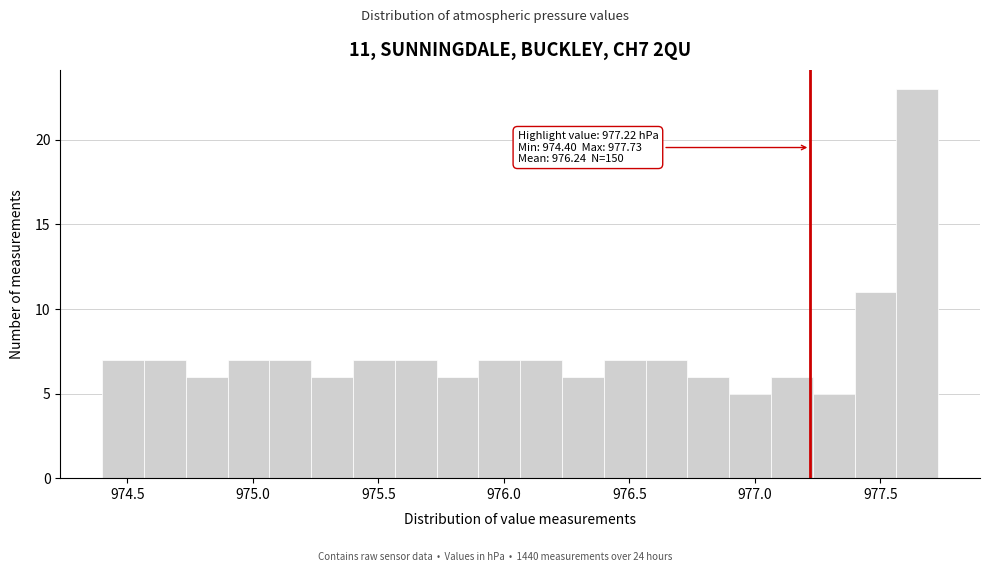

Read against the x-axis, roughly where is the centre of the tallest bar?

977.65